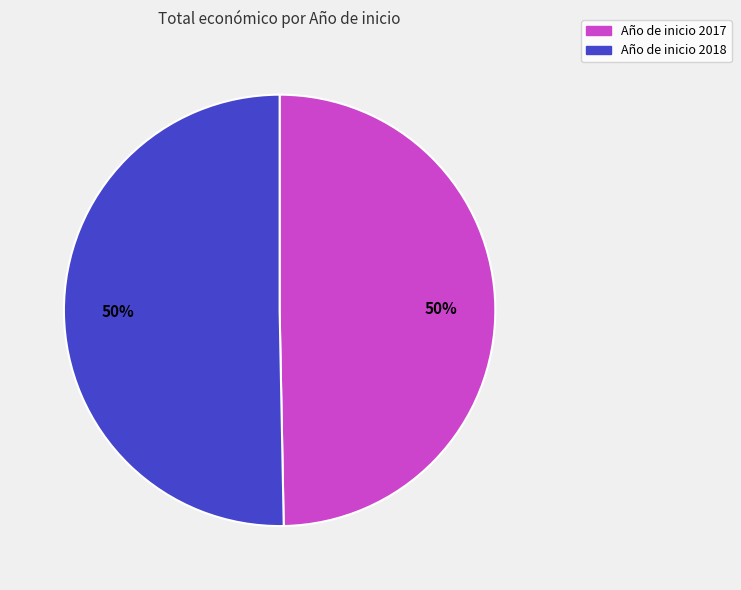

To the nearest percent, what is the average slice percentage?

50%